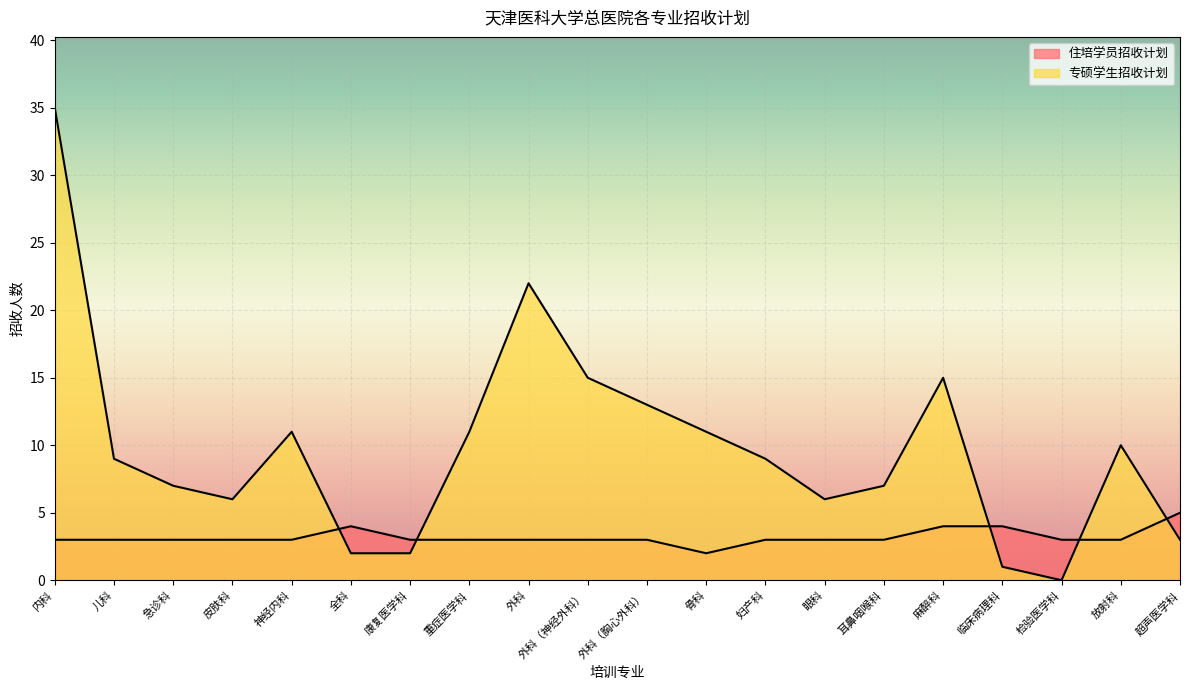

After their last crossing, which series has the higher values: 住培学员招收计划 or 专硕学生招收计划?

住培学员招收计划